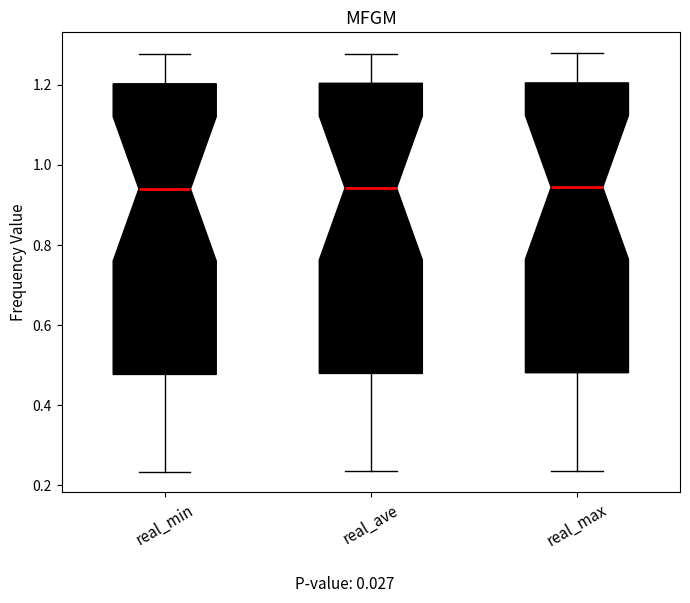

Where does the upper whisker of the box for real_max end on the y-axis? The values are not printed on the chart, so give them approximately, as read against the axis.

1.28